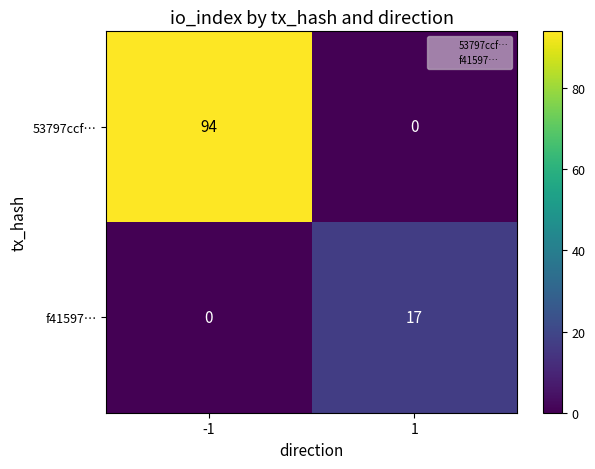

What value does the 53797ccf… series have at -1, to the nearest 10?

90